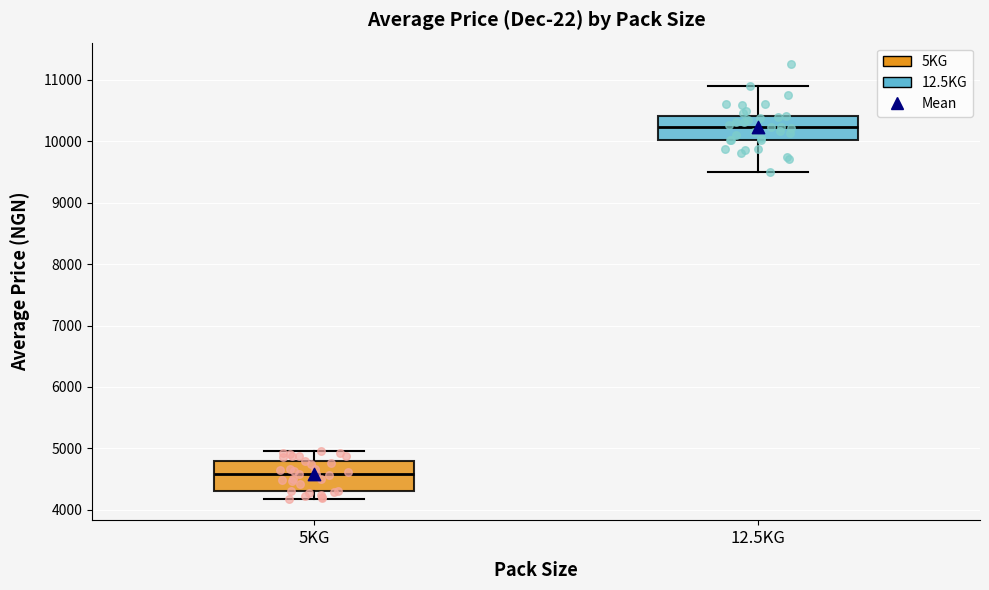

Which box's median line is the lowest?

5KG